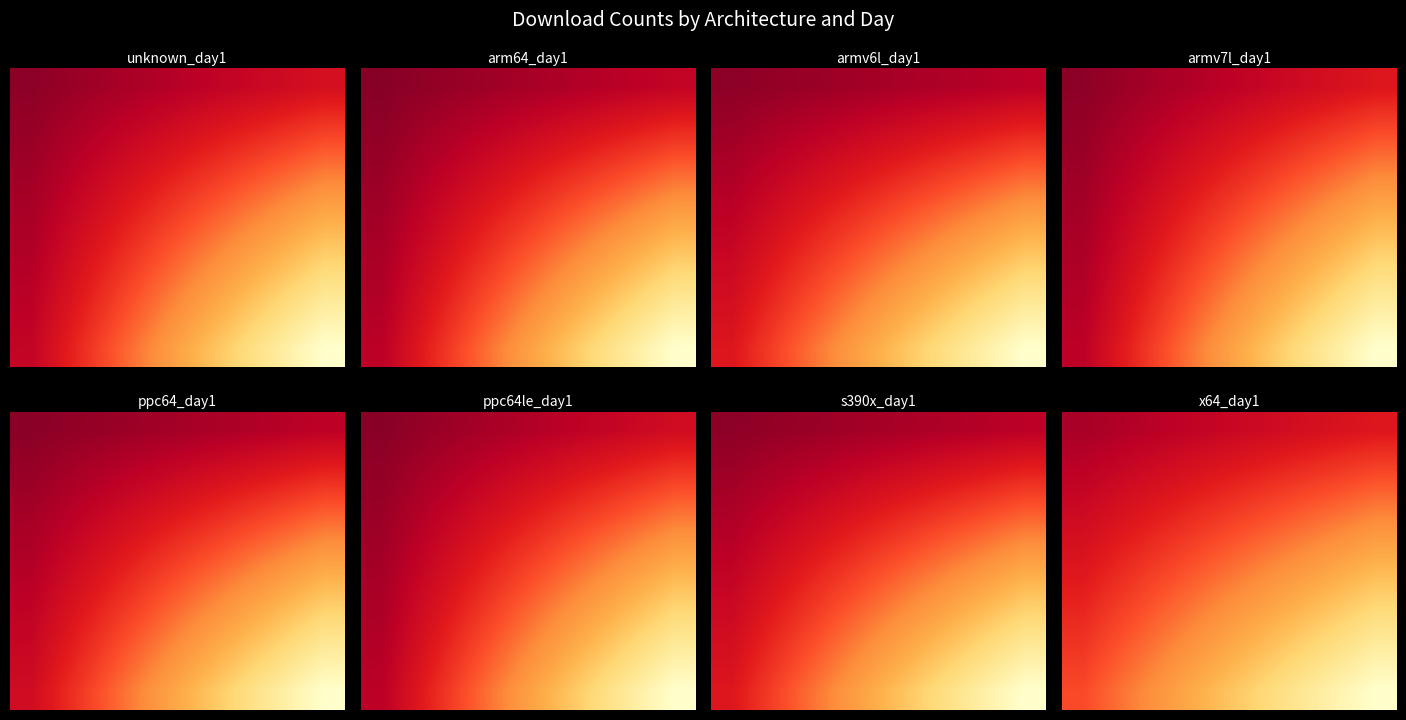

At how many categories does at least one series exceed 0?

8